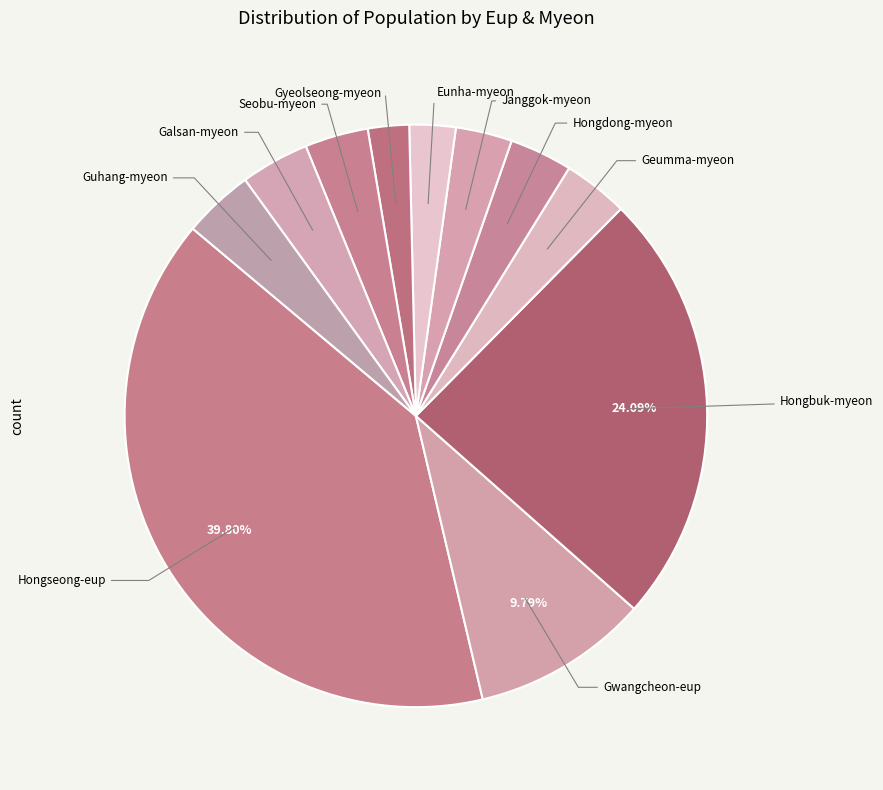

Count the number of slices in the pie.

11